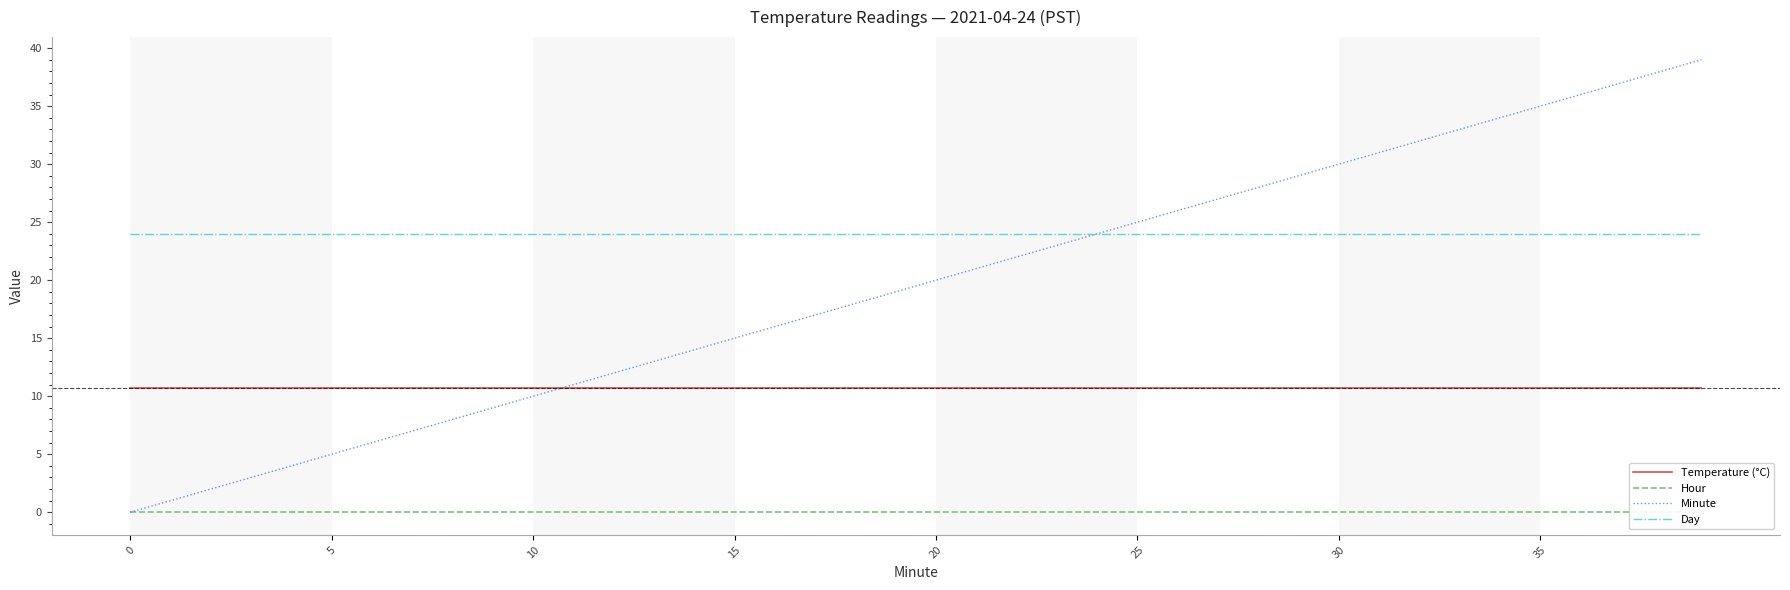

Which category has the highest value across all series?

39